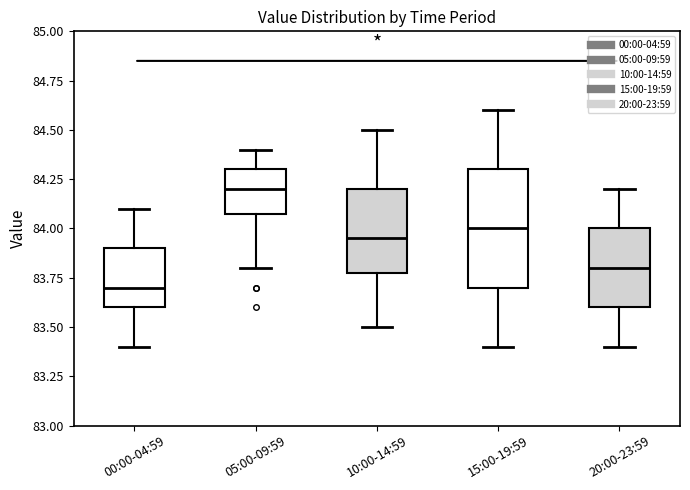

Which box is the tallest, from its lower edge to its upper edge?

15:00-19:59